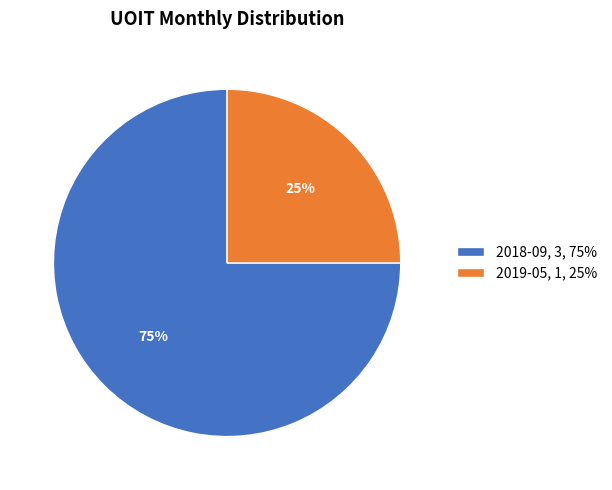

Does 2019-05 account for over 50% of the chart?

No